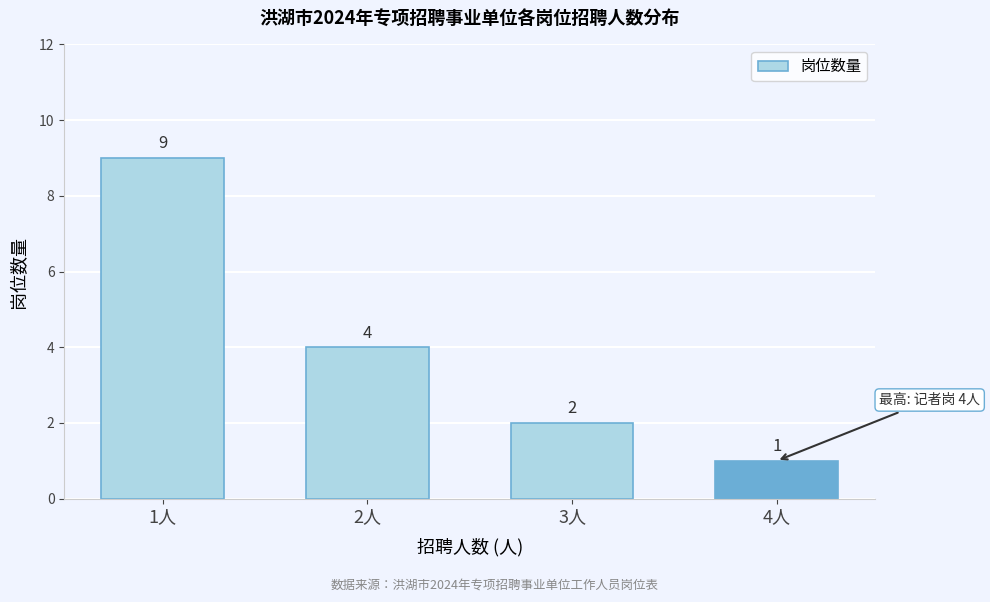

Reading left to right, list all the values displayed in this chart.

1人=9	2人=4	3人=2	4人=1